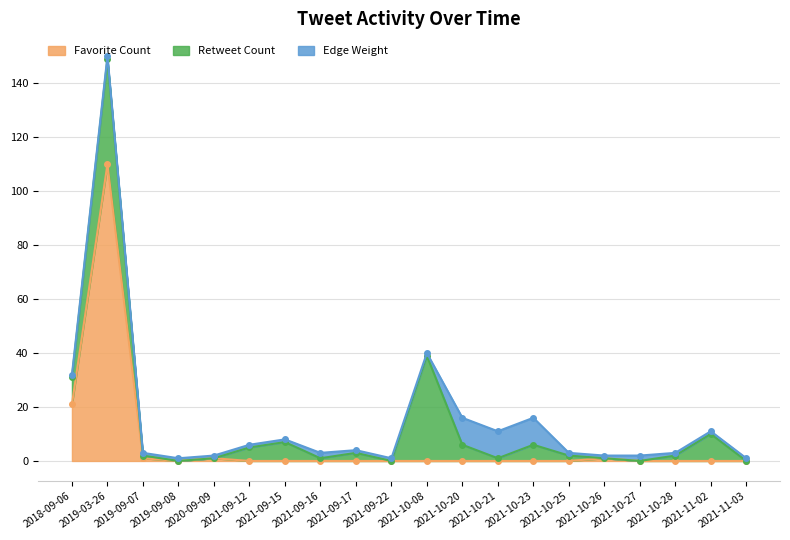

Which label corresponds to the smallest value in the chart?

2019-09-08